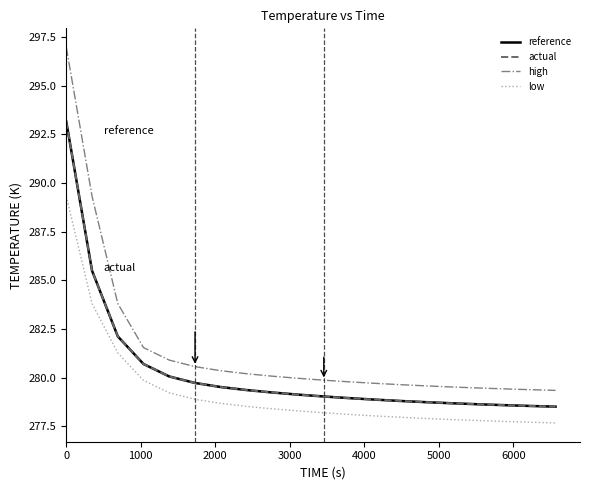

What are all the series names shown in the legend?

reference, actual, high, low